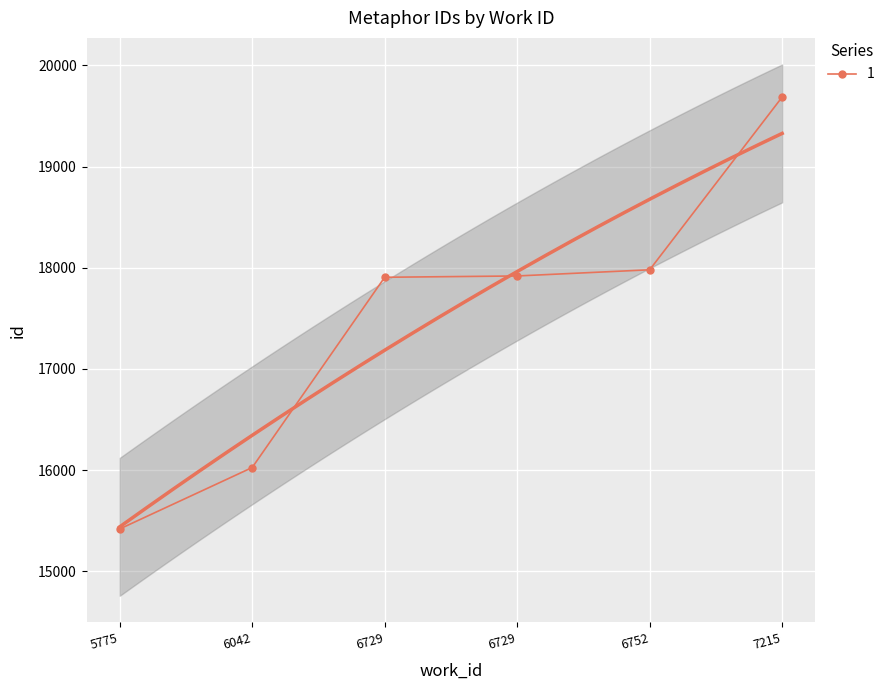

Rank the categories by value from lowest to highest.

5775, 6042, 6729, 6729, 6752, 7215